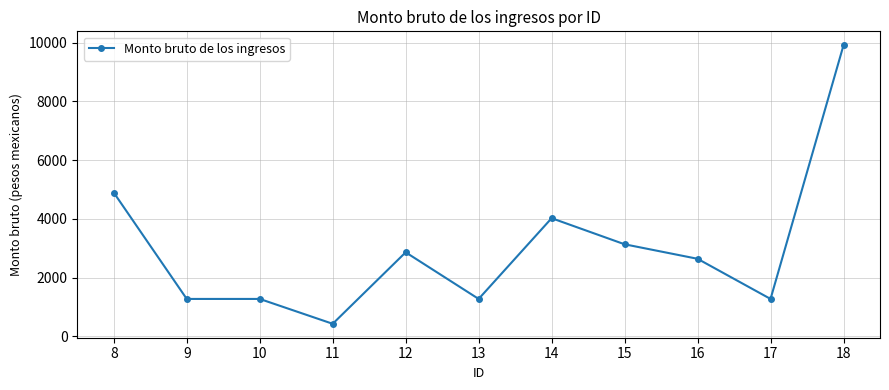

Where is the data nearest to the value 5166?

8